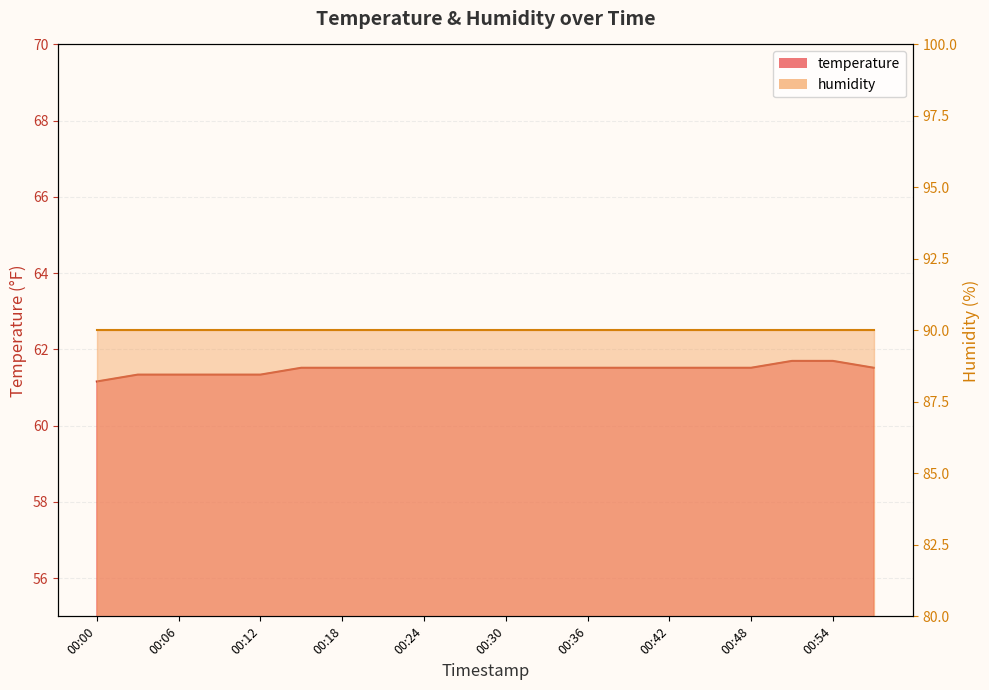

Reading left to right, list all the values displayed in this chart.

61.2	61.3	61.3	61.3	61.3	61.5	61.5	61.5	61.5	61.5	61.5	61.5	61.5	61.5	61.5	61.5	61.5	61.7	61.7	61.5